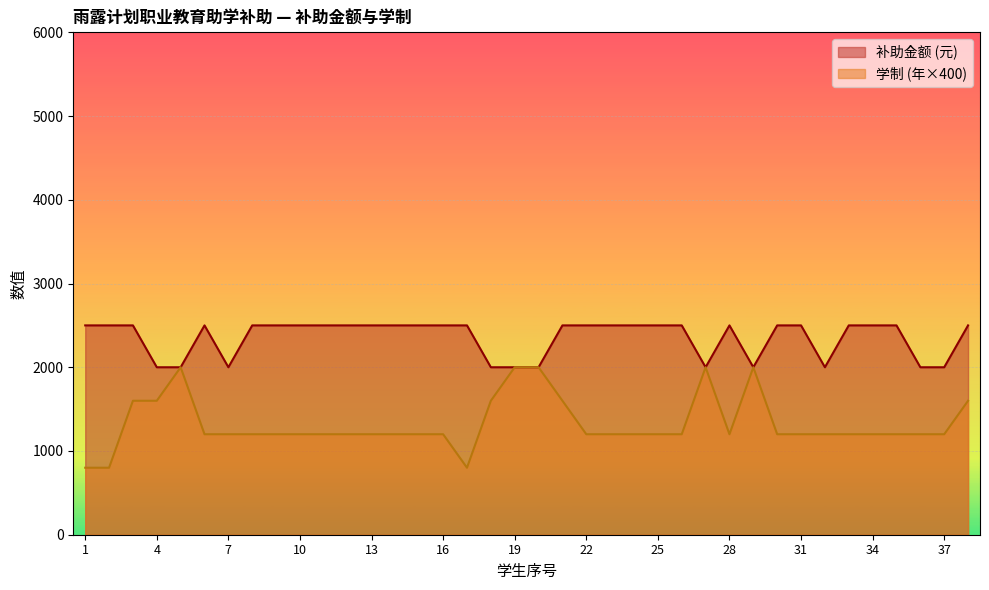

Which label corresponds to the largest value in the chart?

1